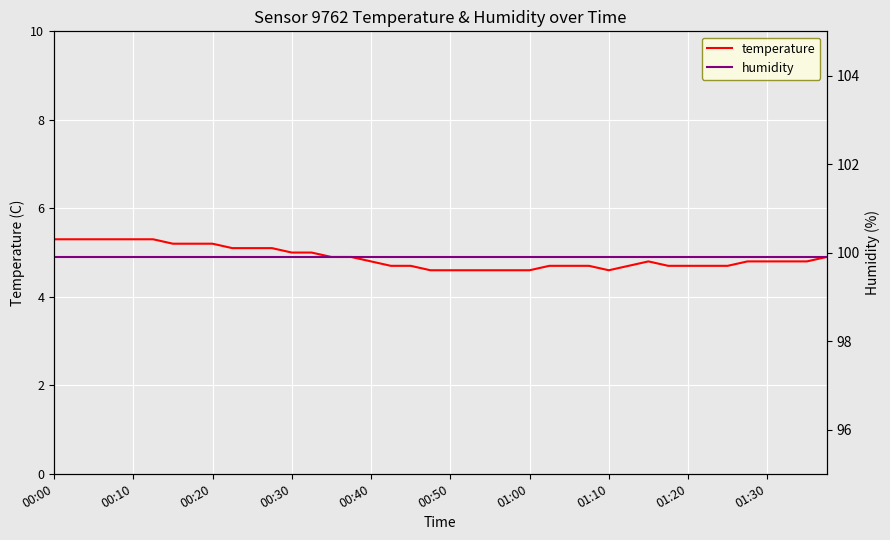

What is the minimum value for temperature?

4.6